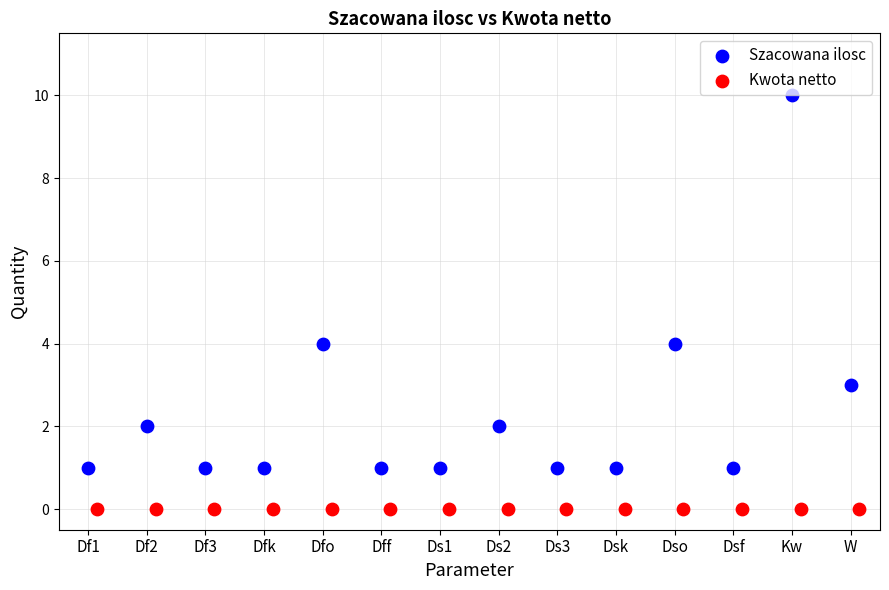

Which series reaches the minimum Y coordinate?

Kwota netto